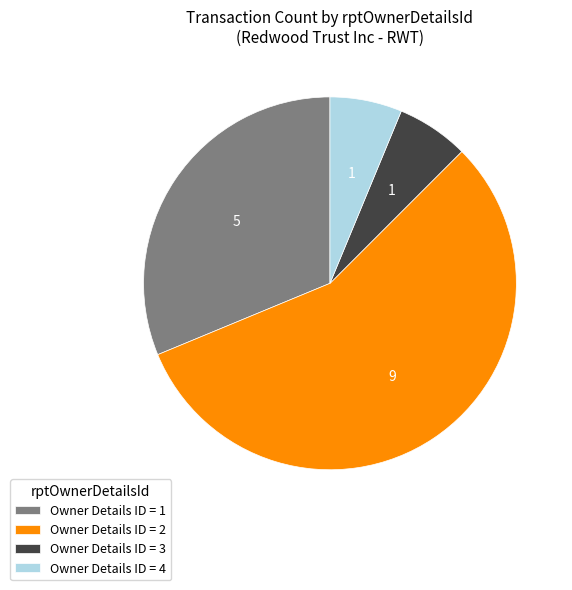

How many segments does this pie chart have?

4